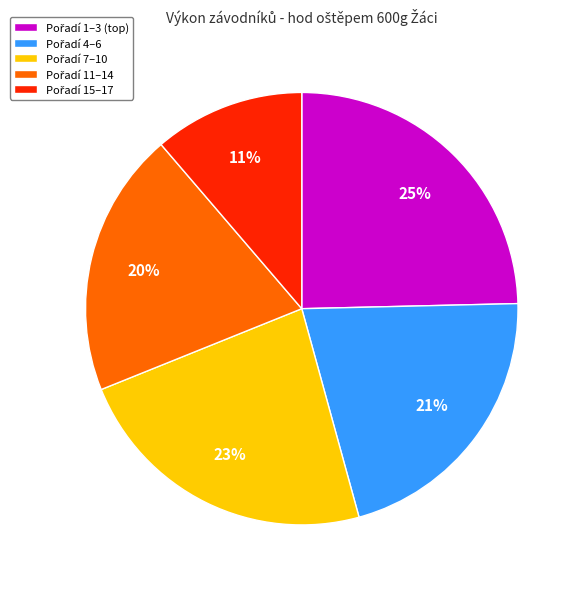

Is there any slice that represents more than half of the pie?

No